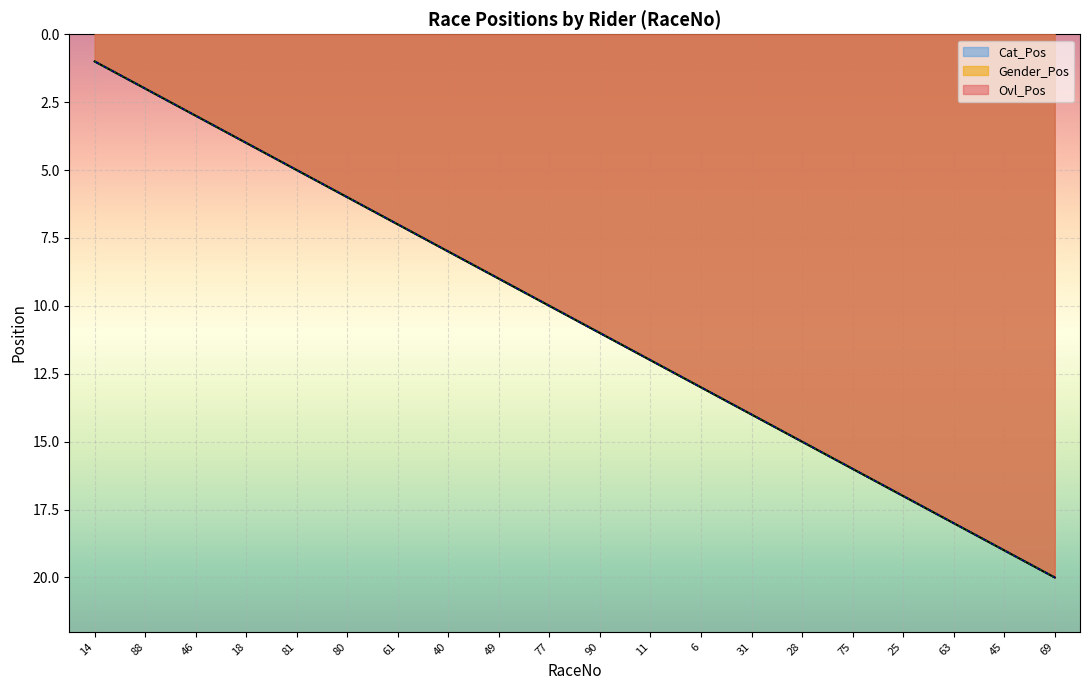

What is the value of the Ovl_Pos point at the 19th from the left?

19